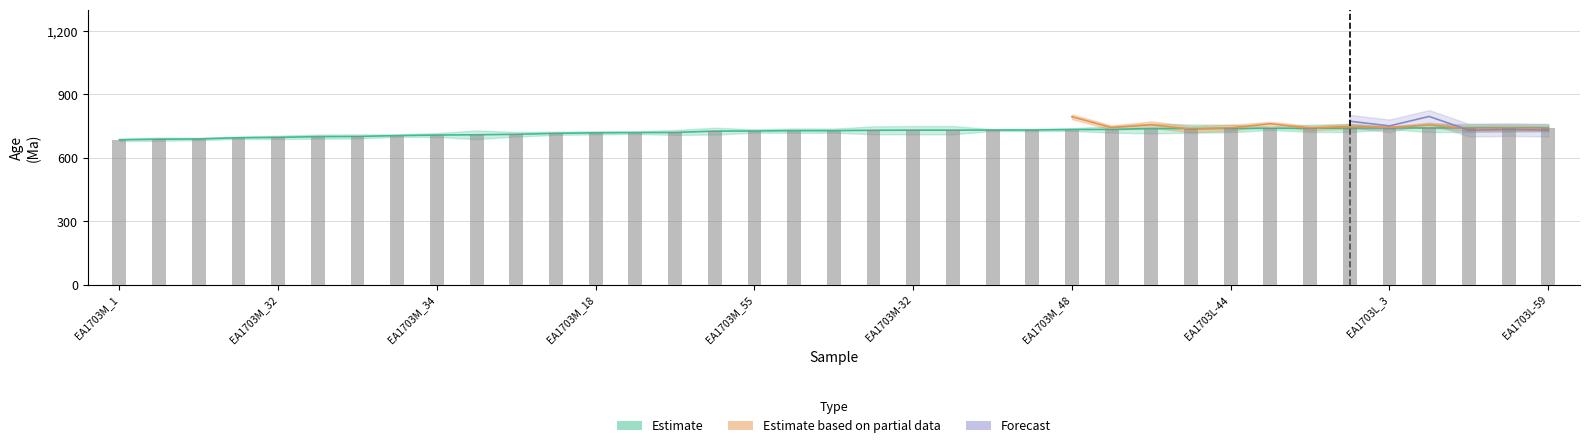

What is the difference between the second highest and minimum values in the 238U Age (Ma) series?

56.6